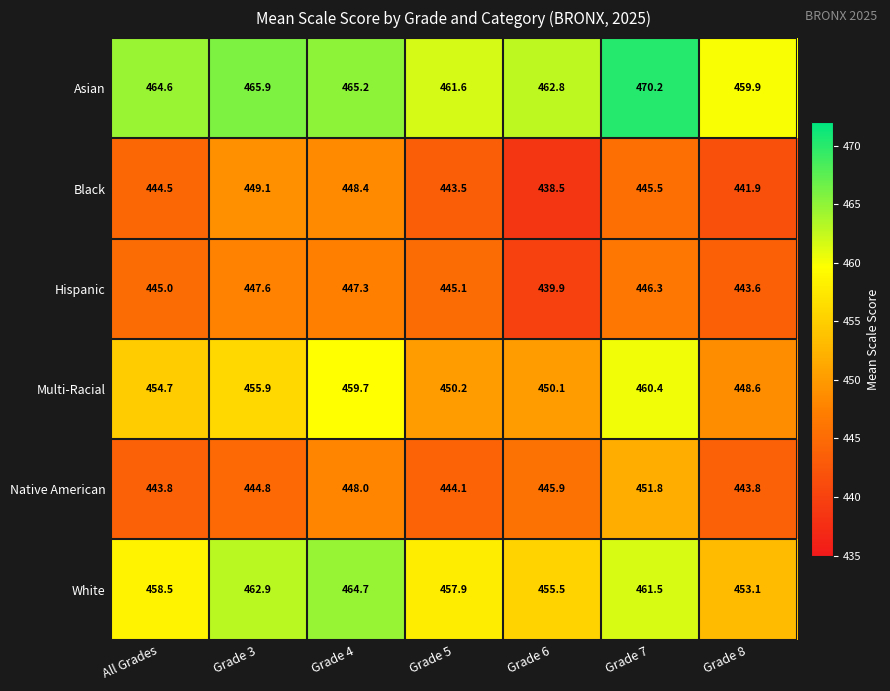

What is the difference between the maximum and minimum values in the Multi-Racial series?

11.8